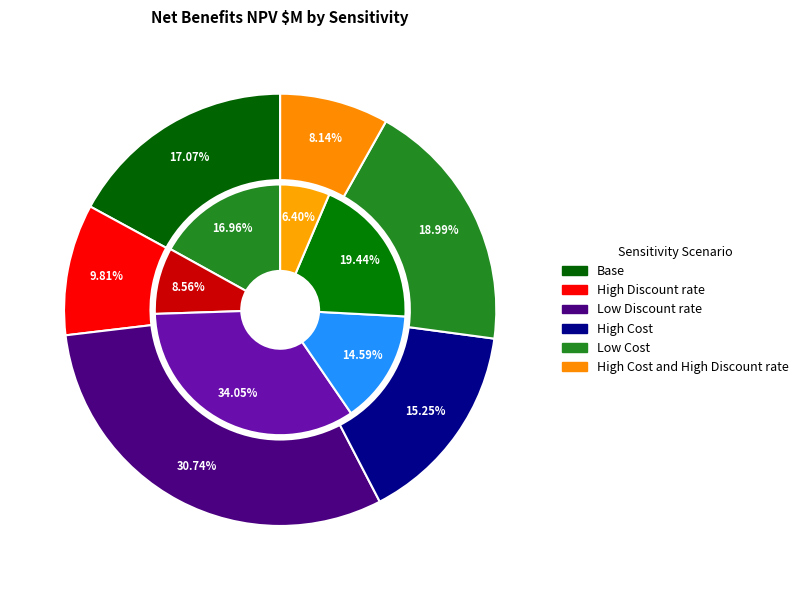

Is the sum of Low Discount rate and High Cost and High Discount rate greater than half?

No